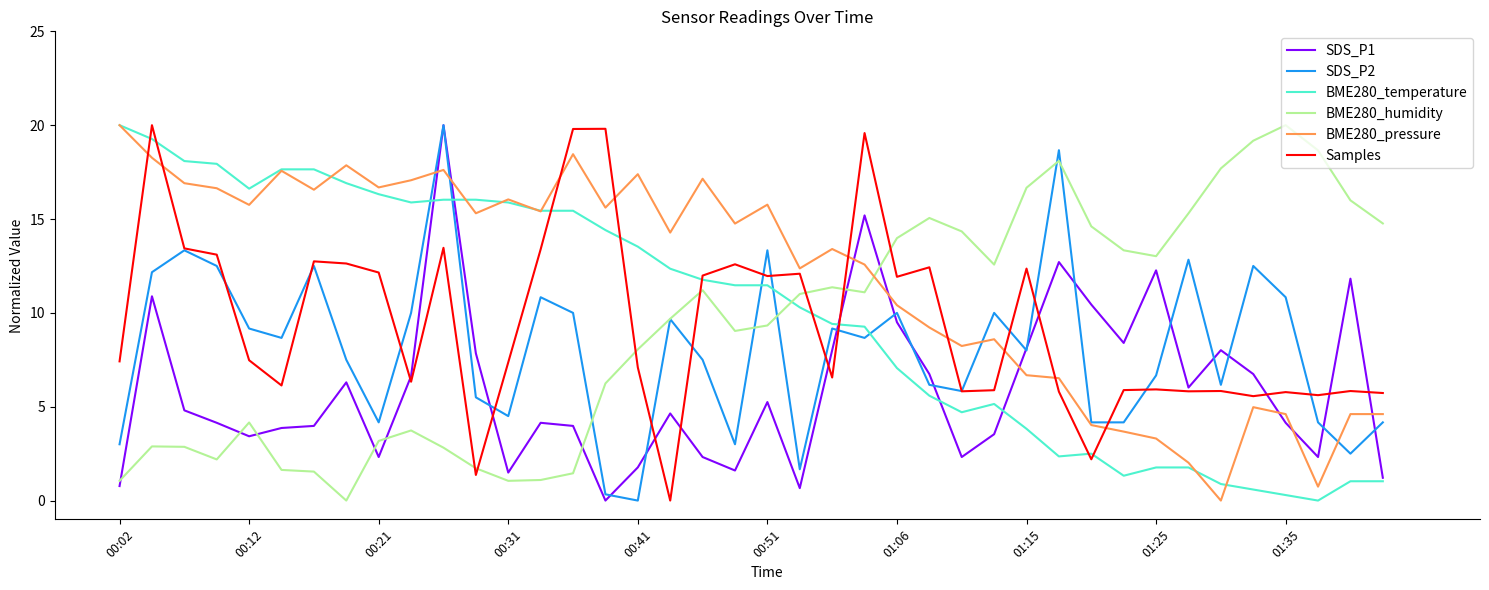

After their last crossing, which series has the higher values: BME280_humidity or BME280_temperature?

BME280_humidity